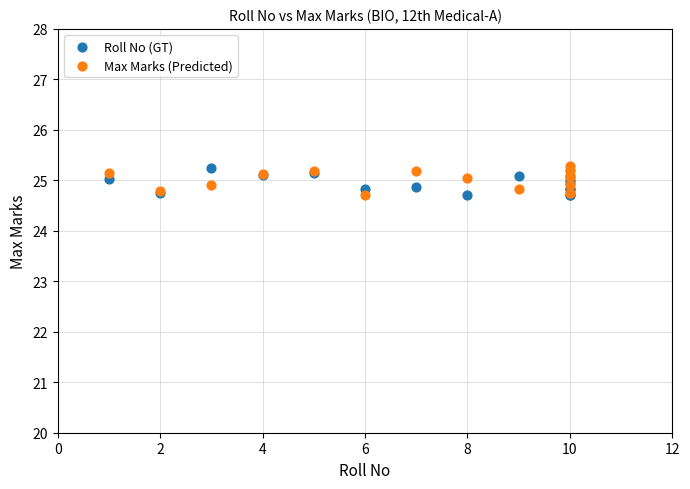

What is the X range (max minus min) for the scatter plot?

9.0